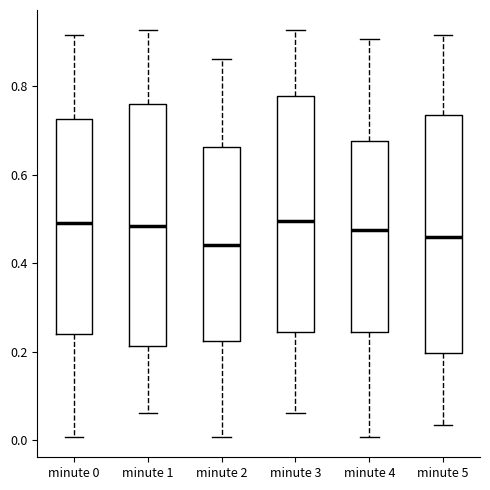

Reading left to right, read every box against the y-axis: the position of its median line, the range the box covers, and the ends of its whiskers. The values are not printed on the chart, so give them approximately, as read against the axis.

minute 0: median 0.50, box 0.24 to 0.72, whiskers 0.00 to 0.92
minute 1: median 0.48, box 0.22 to 0.76, whiskers 0.06 to 0.92
minute 2: median 0.44, box 0.22 to 0.66, whiskers 0.00 to 0.86
minute 3: median 0.50, box 0.24 to 0.78, whiskers 0.06 to 0.92
minute 4: median 0.48, box 0.24 to 0.68, whiskers 0.00 to 0.90
minute 5: median 0.46, box 0.20 to 0.74, whiskers 0.04 to 0.92